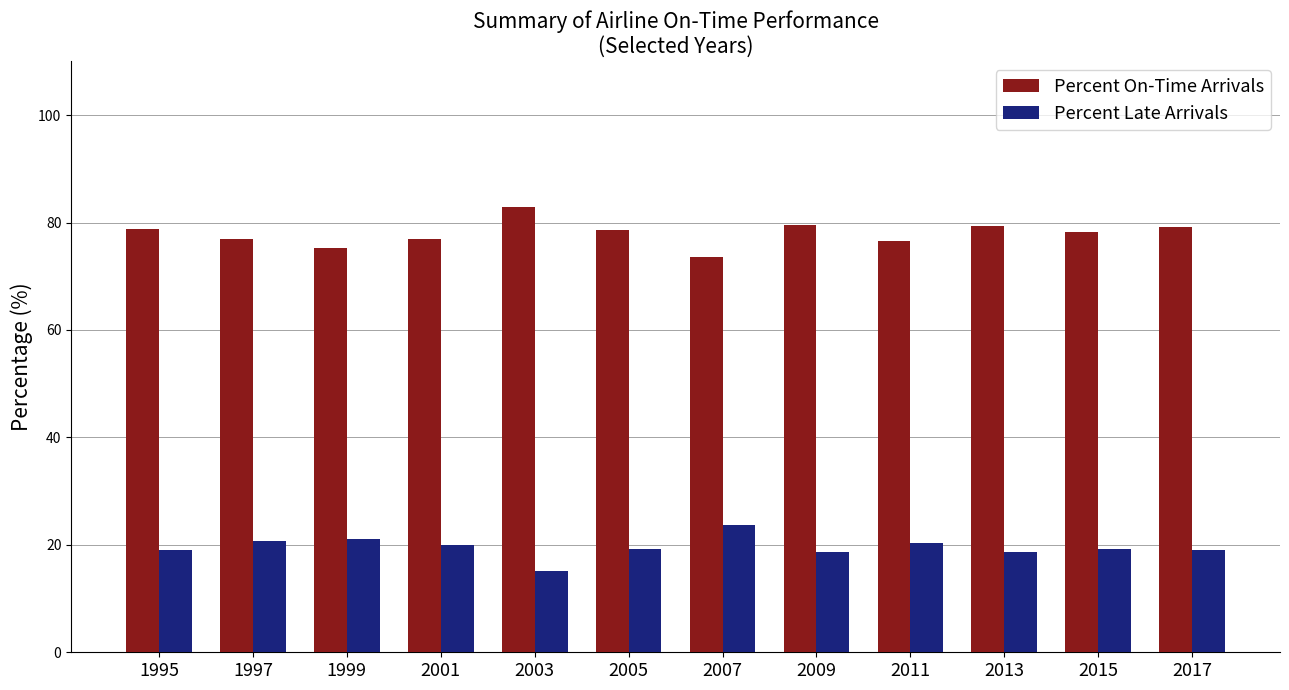

At which category does the chart reach its peak across all series?

2003